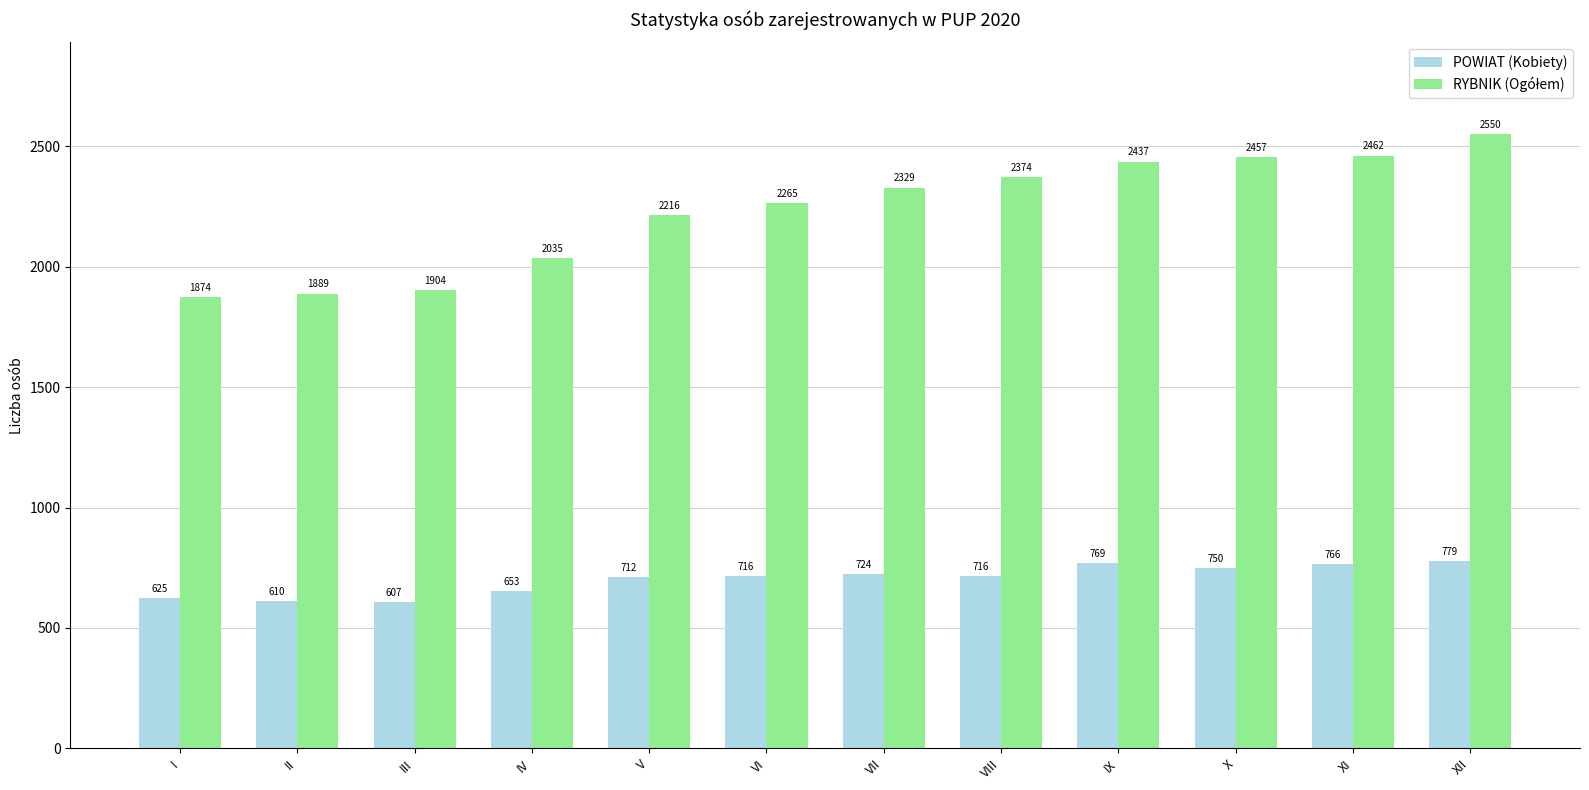

Does the chart contain stacked bars?

No